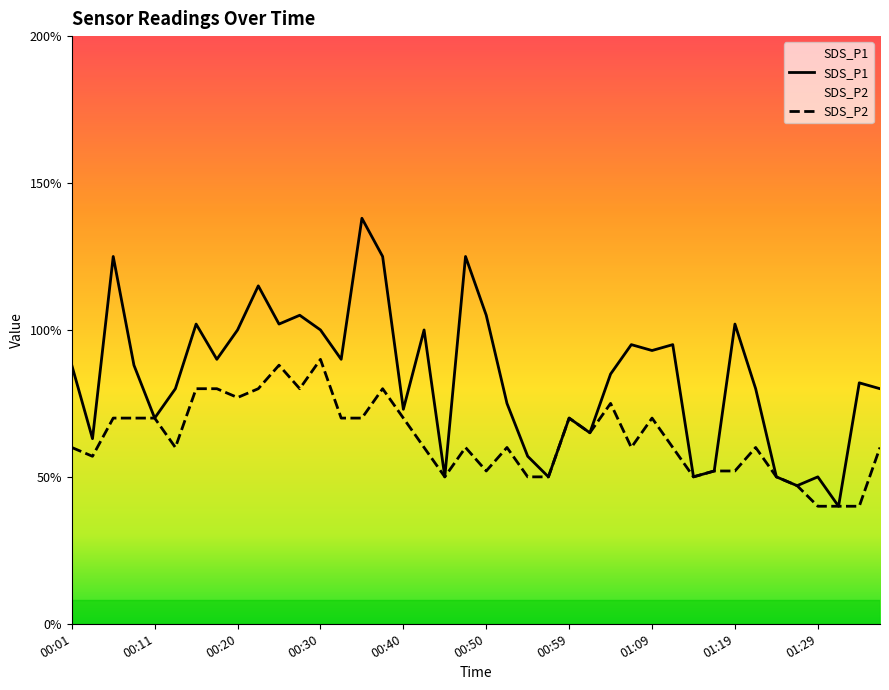

What are all the series names shown in the legend?

SDS_P1, SDS_P2